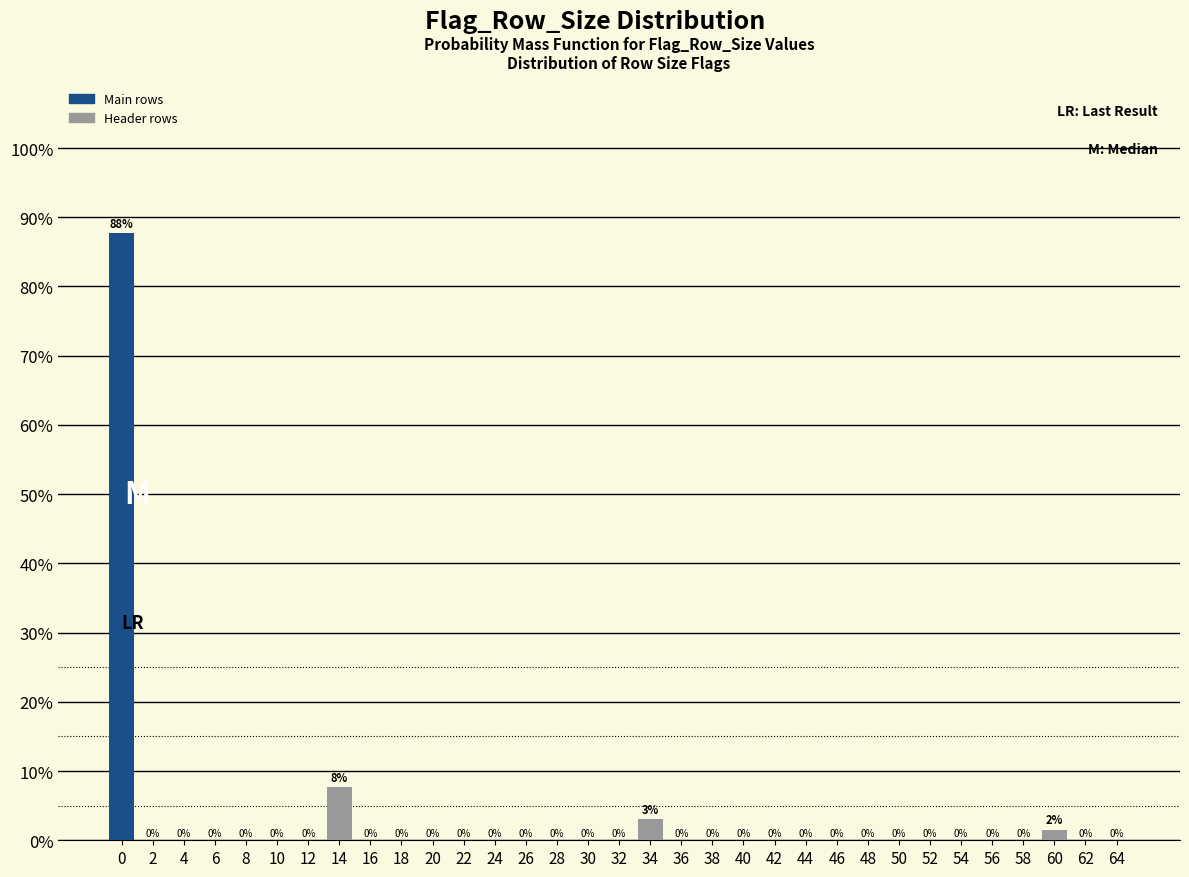

Is it true that the value at 50 is 0.0?

True